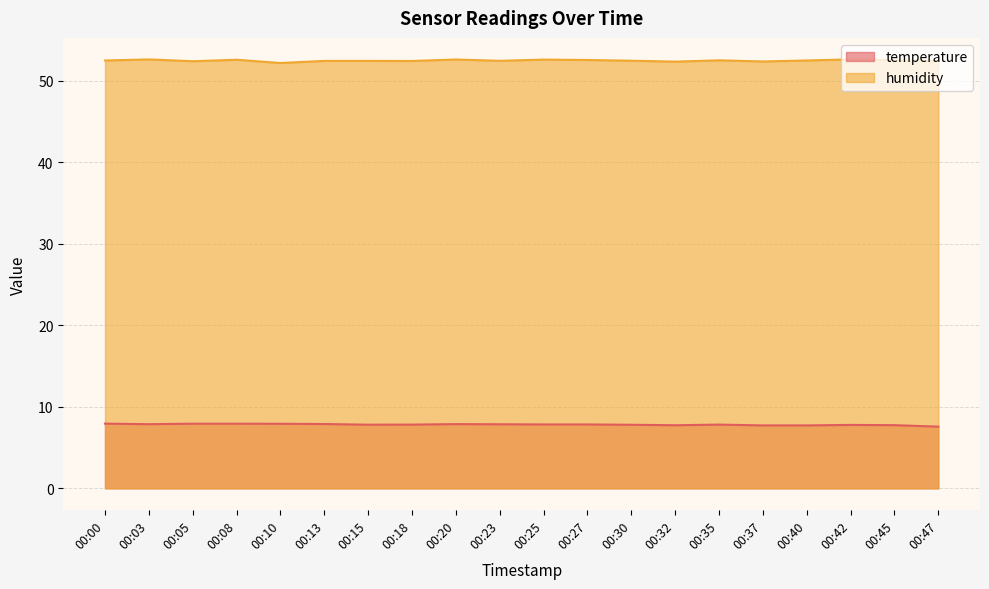

How many lines are shown in the chart?

2